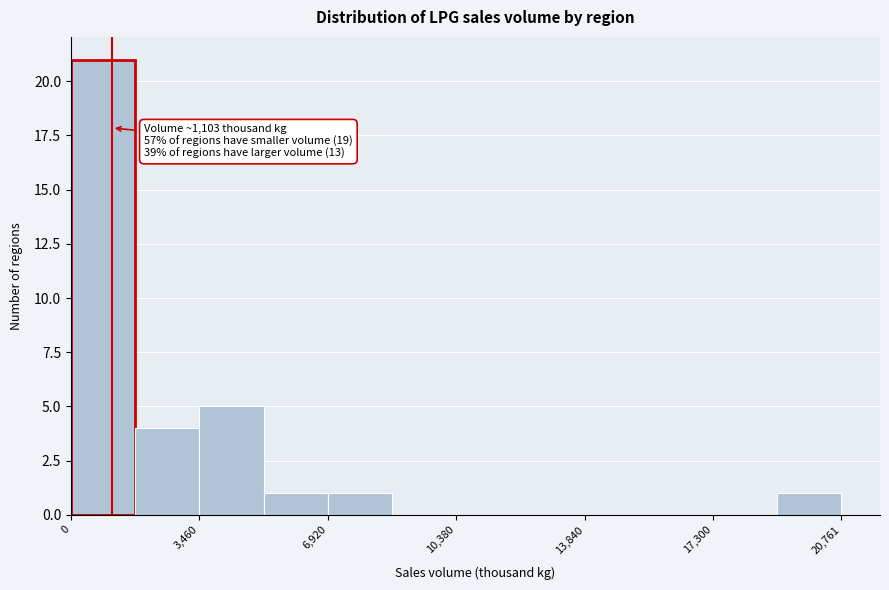

Around what value on the x-axis is the tallest bar? Give the approximate position of its centre, as read against the axis.

1000